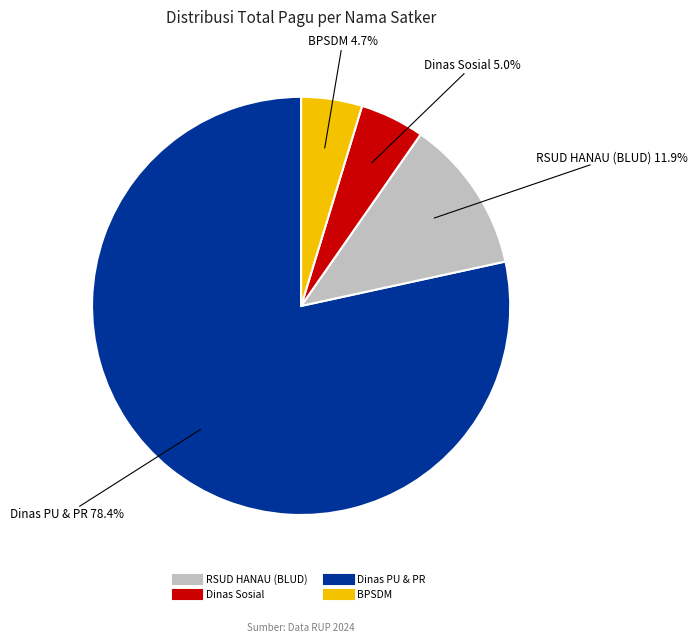

Is there any slice that represents more than half of the pie?

Yes